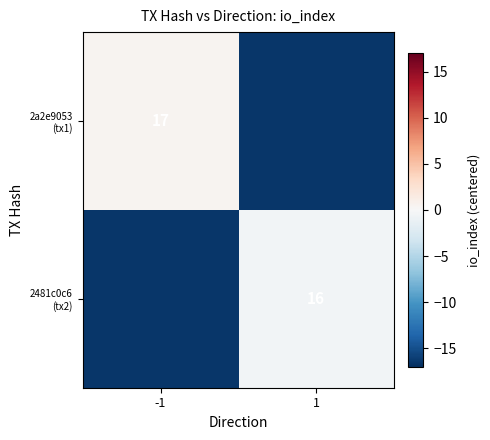

The value of 2a2e9053 (tx1) at 1 is -16.5. True or false?

True